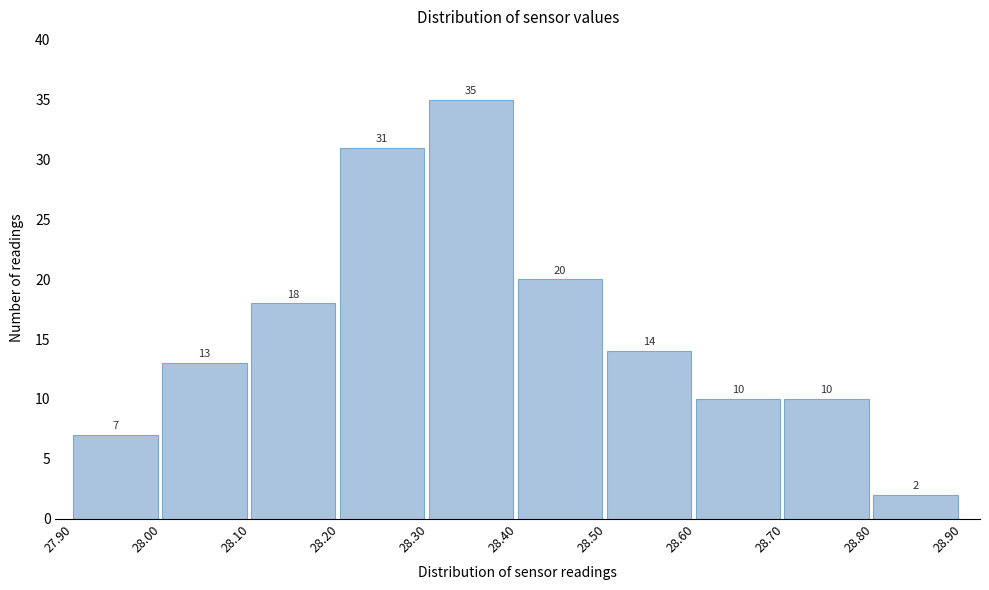

Reading left to right, list every bar in this chart as the range it spans on the x-axis followed by its height.

27.90 to 28.00: 7
28.00 to 28.10: 13
28.10 to 28.20: 18
28.20 to 28.30: 31
28.30 to 28.40: 35
28.40 to 28.50: 20
28.50 to 28.60: 14
28.60 to 28.70: 10
28.70 to 28.80: 10
28.80 to 28.90: 2